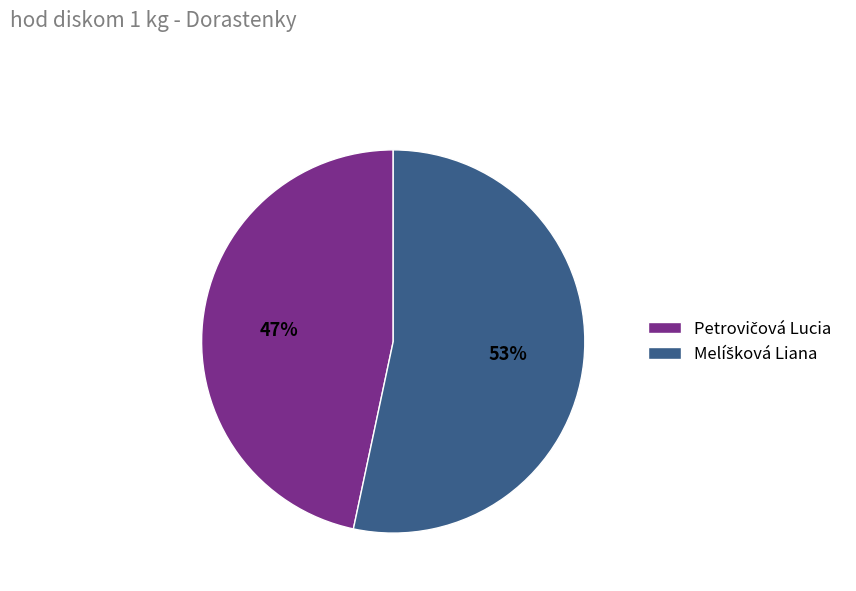

Is there any slice that represents more than half of the pie?

Yes